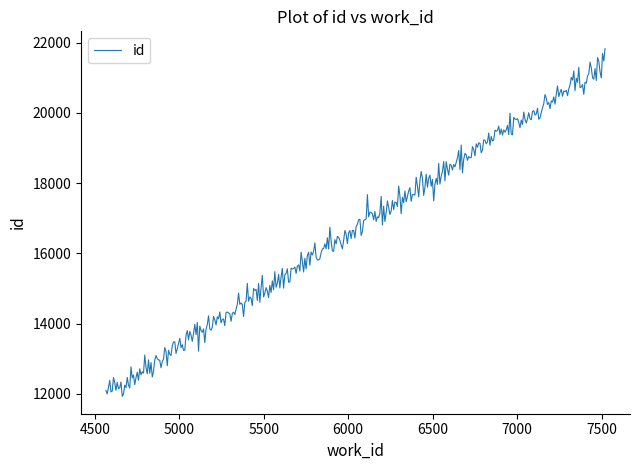

What is the difference between the maximum and minimum values?

9894.8